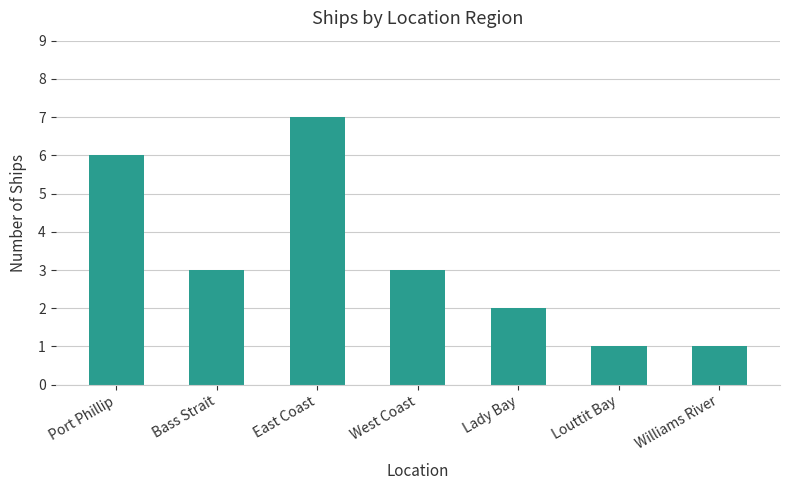

How many bars are there in total?

7